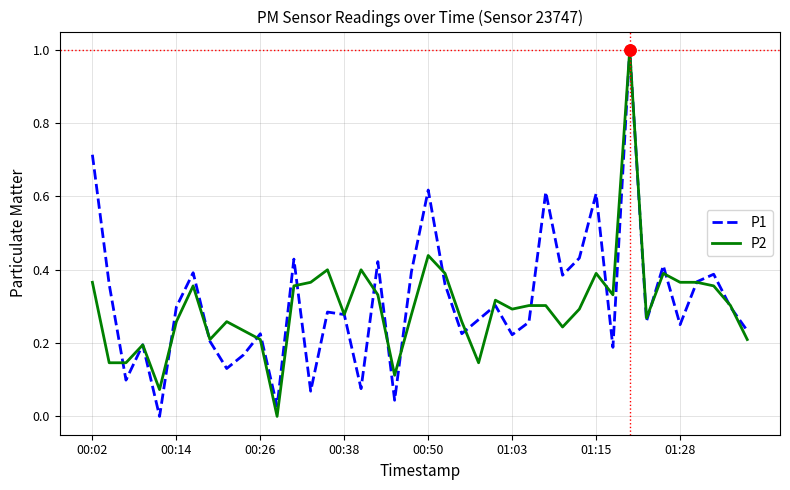

What is the maximum value shown in the chart?

1.0